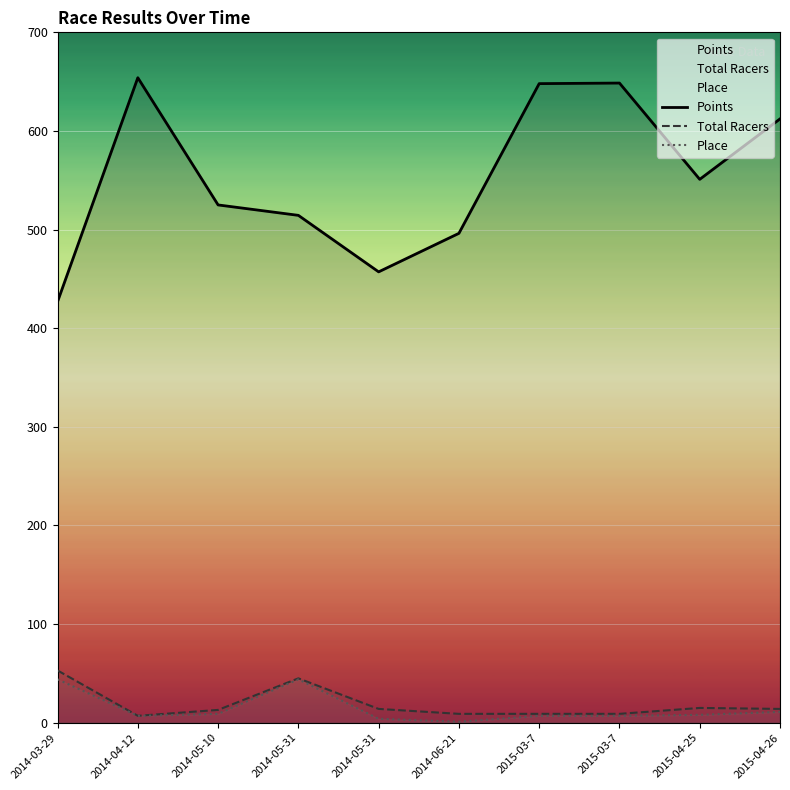

True or false: Place has more than 0 points higher than both neighbors.

True